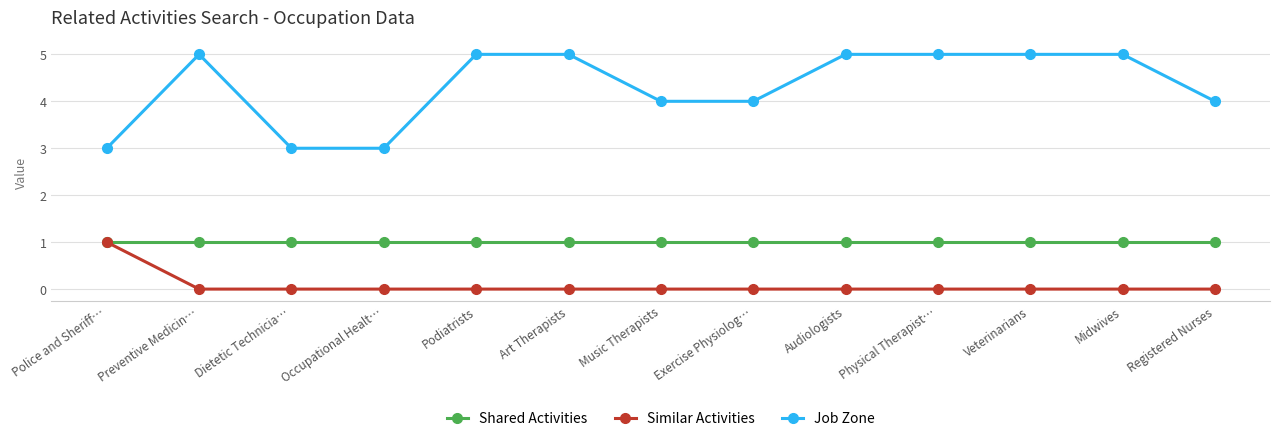

What position from the left is Dietetic Technicia…?

3